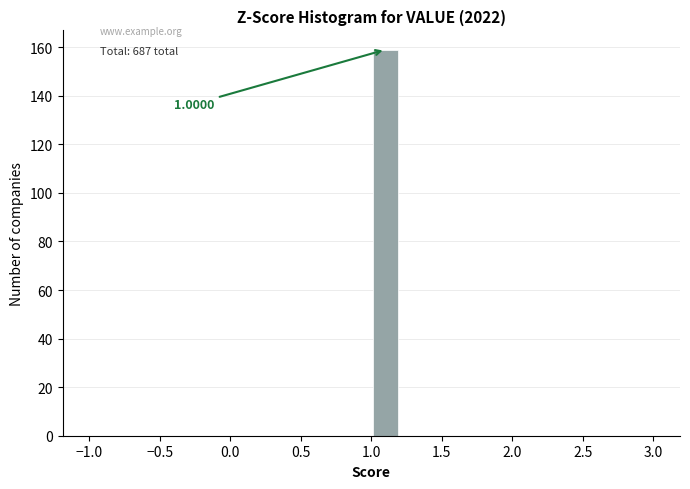

Over which range of the x-axis is the bar tallest?

1.0 to 1.2